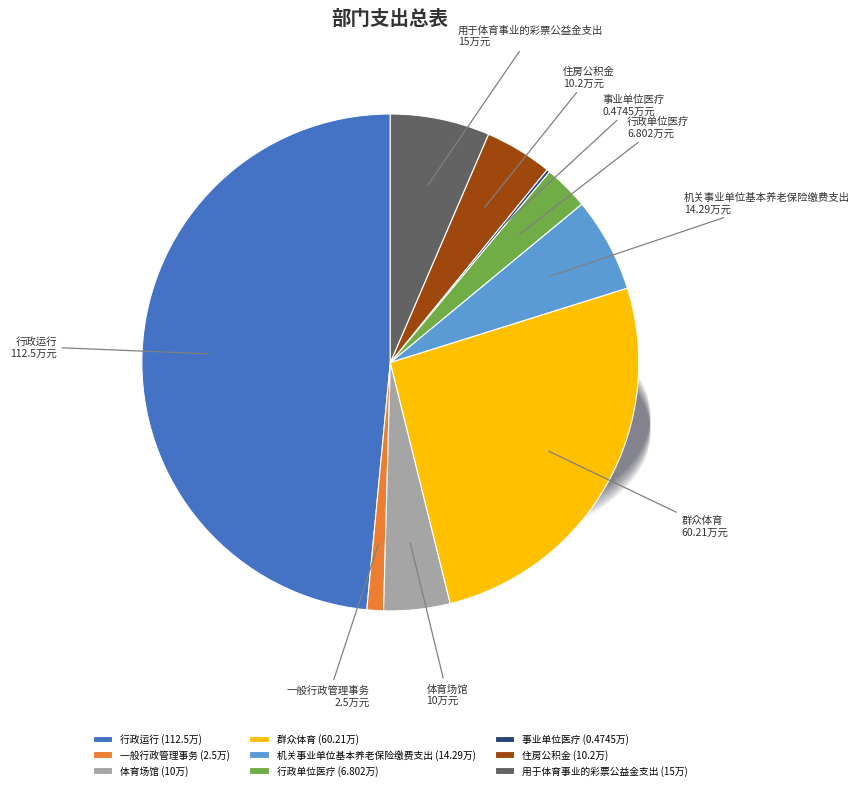

Do 体育场馆 and 用于体育事业的彩票公益金支出 together represent more than half of the pie?

No